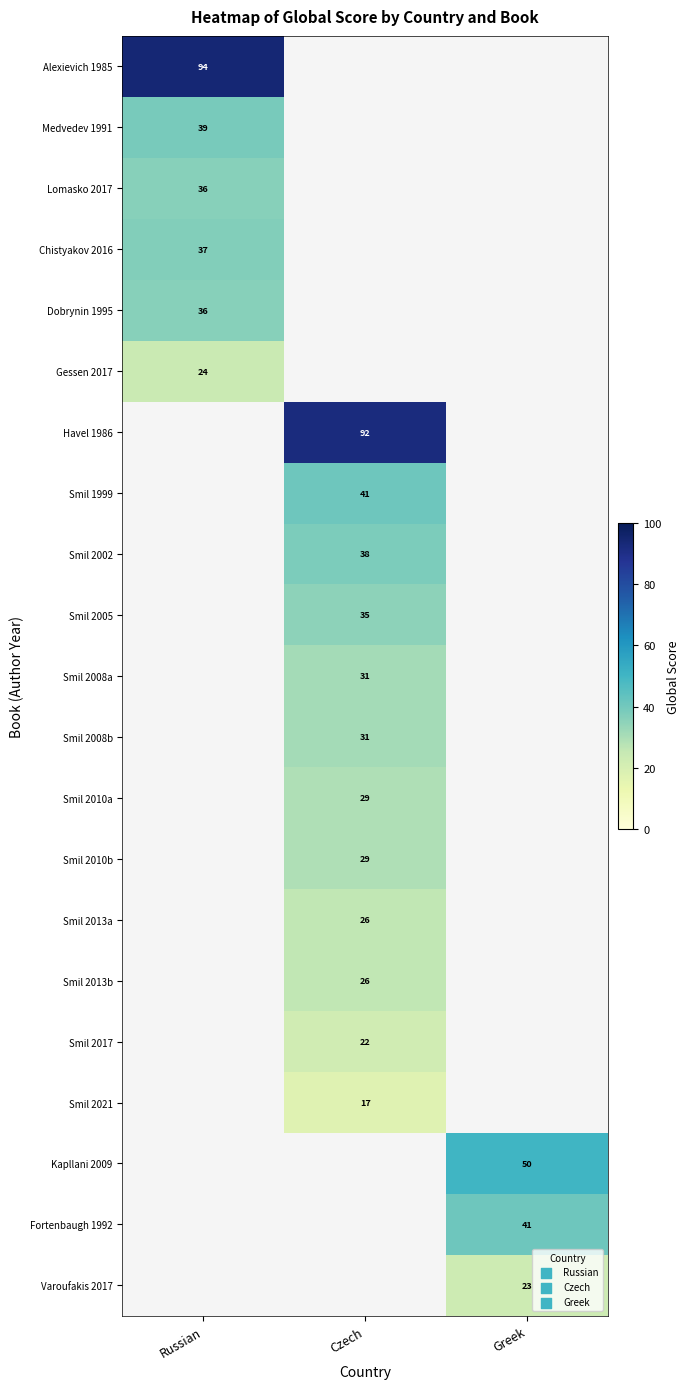

Is it true that Smil 2013b equals 26 at Czech?

True